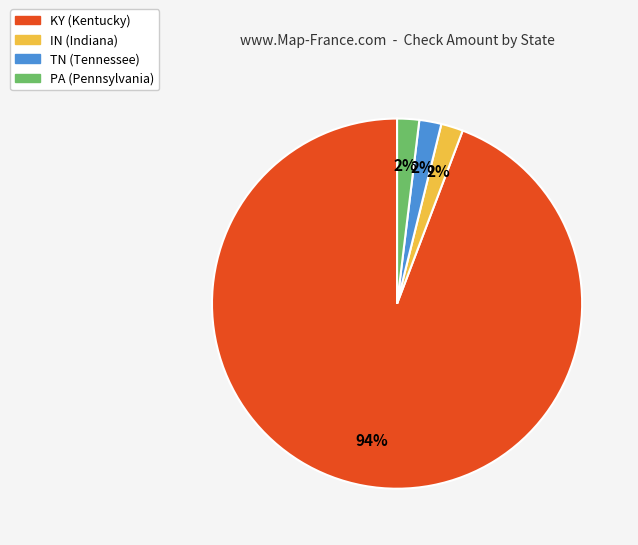

Approximately how many times larger is the value at IN compared to TN?

1.0